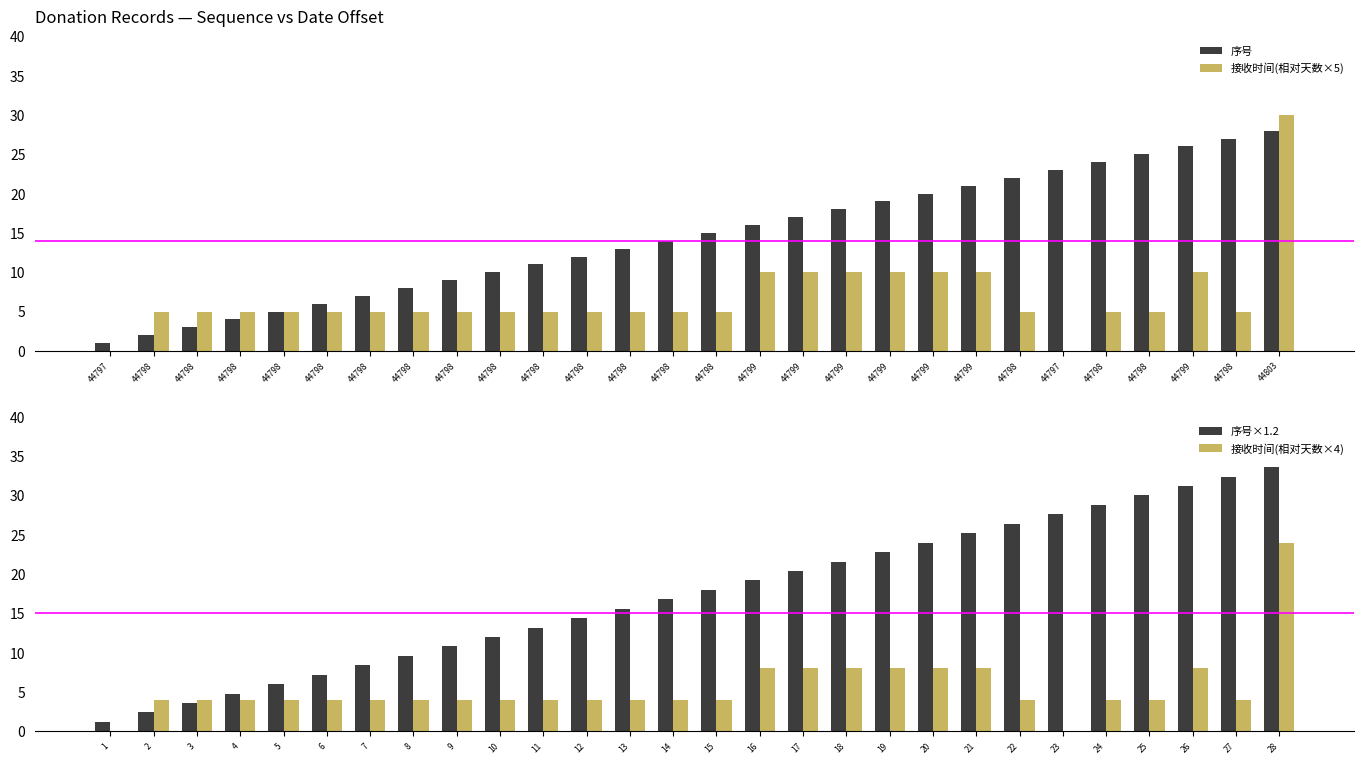

What is the sum of all 序号×1.2 values?

487.2